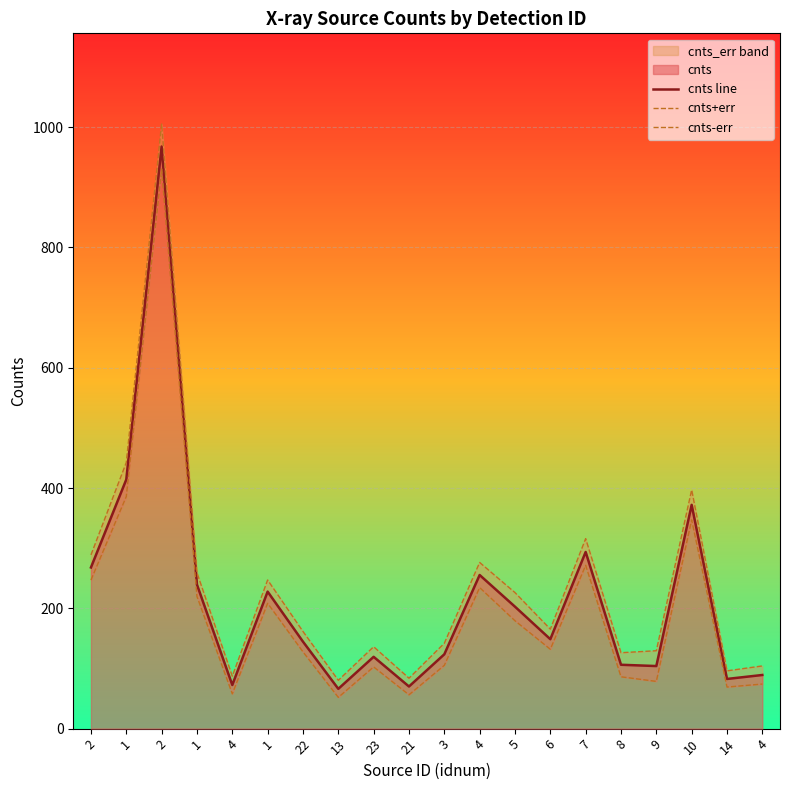

Is the value of cnts+err at 4 greater than the value of cnts line at 1?

No